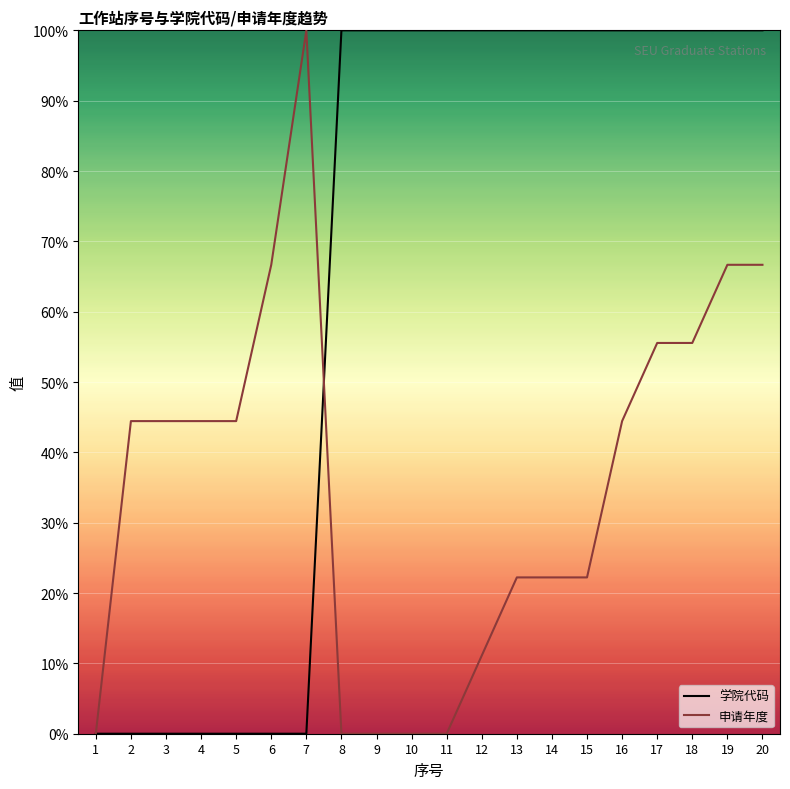

At 9, list the series in order from smallest to largest.

申请年度, 学院代码